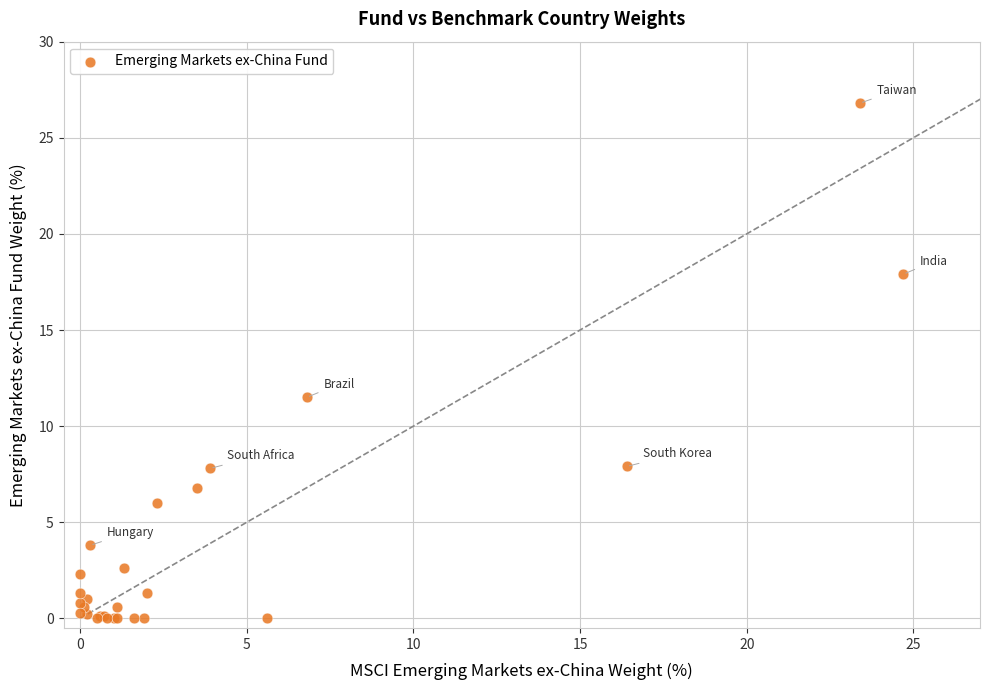

What Y value in the scatter plot is closest to 13?

11.5